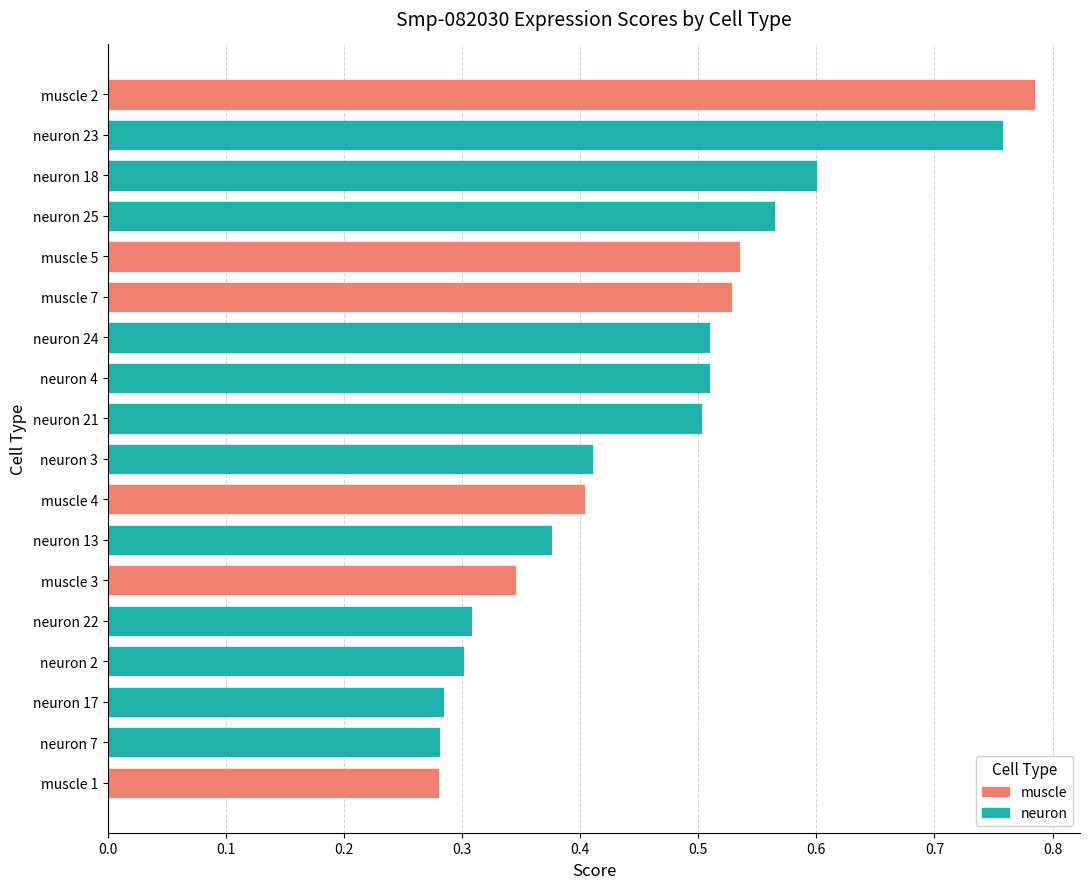

What is the sum of all values?

8.3